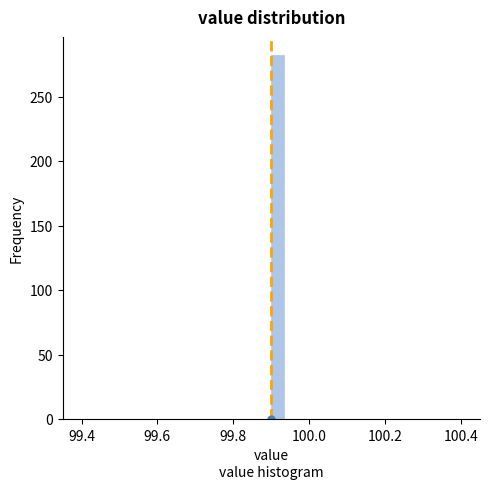

Read against the x-axis, roughly where is the centre of the tallest bar?

99.92